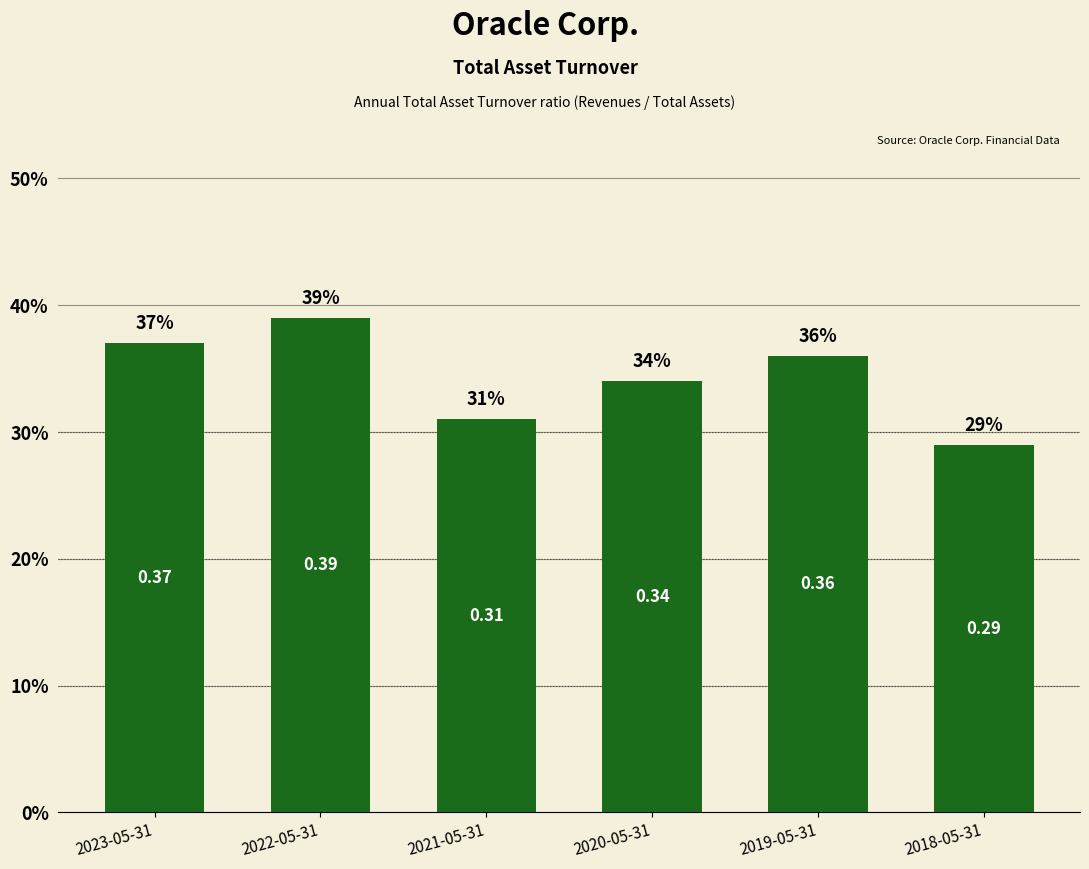

Rank the categories by value from highest to lowest.

2022-05-31, 2023-05-31, 2019-05-31, 2020-05-31, 2021-05-31, 2018-05-31